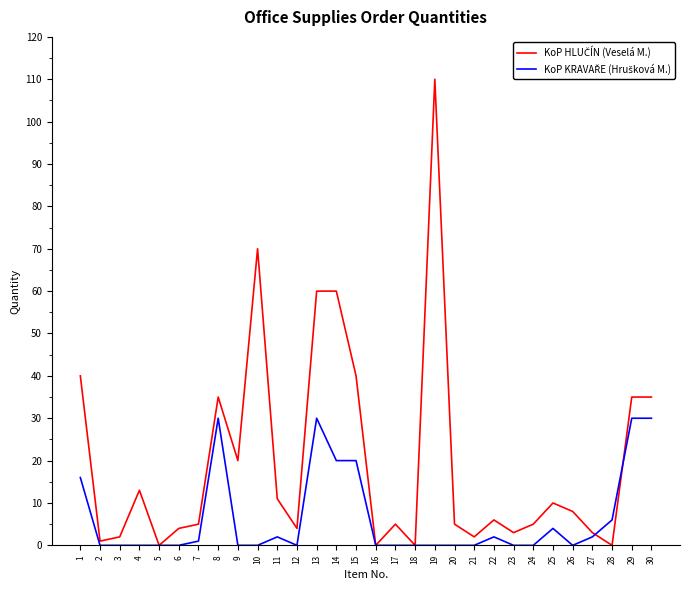

At which category is the sum across all series the highest?

19